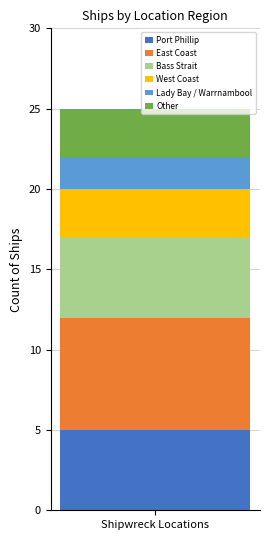

What is the highest value of the Port Phillip series?

5